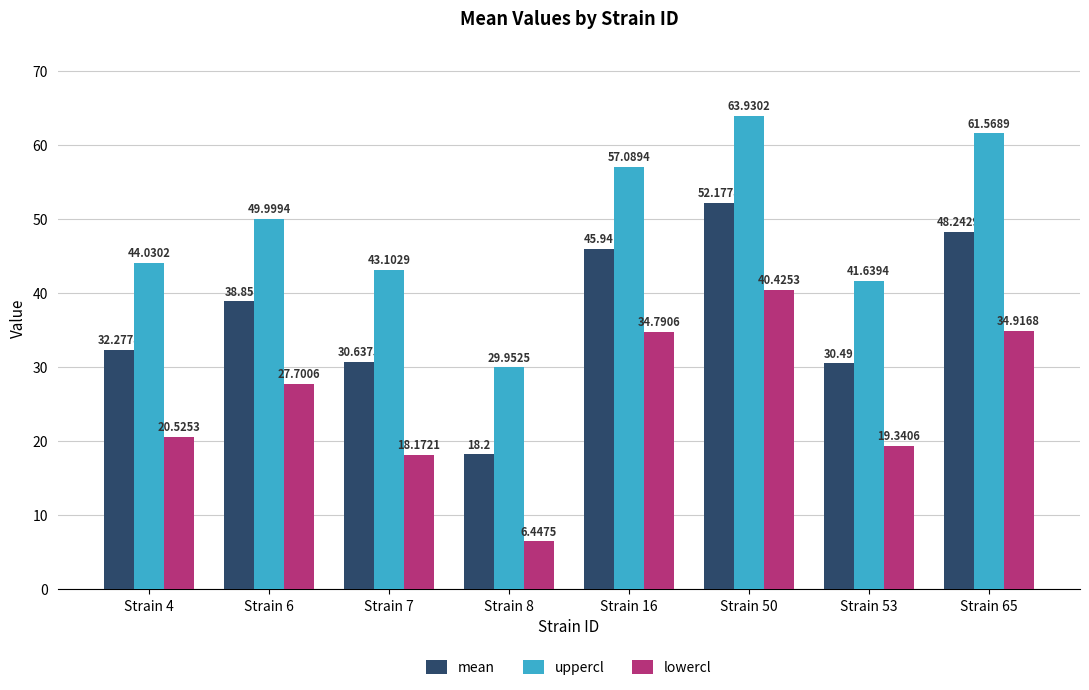

At which label does mean reach its minimum?

Strain 8